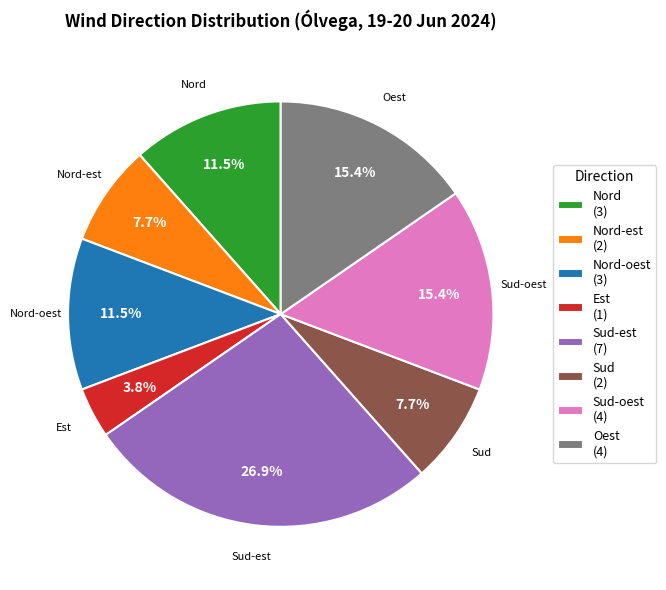

The Oest slice represents 6% of the pie. True or false?

False